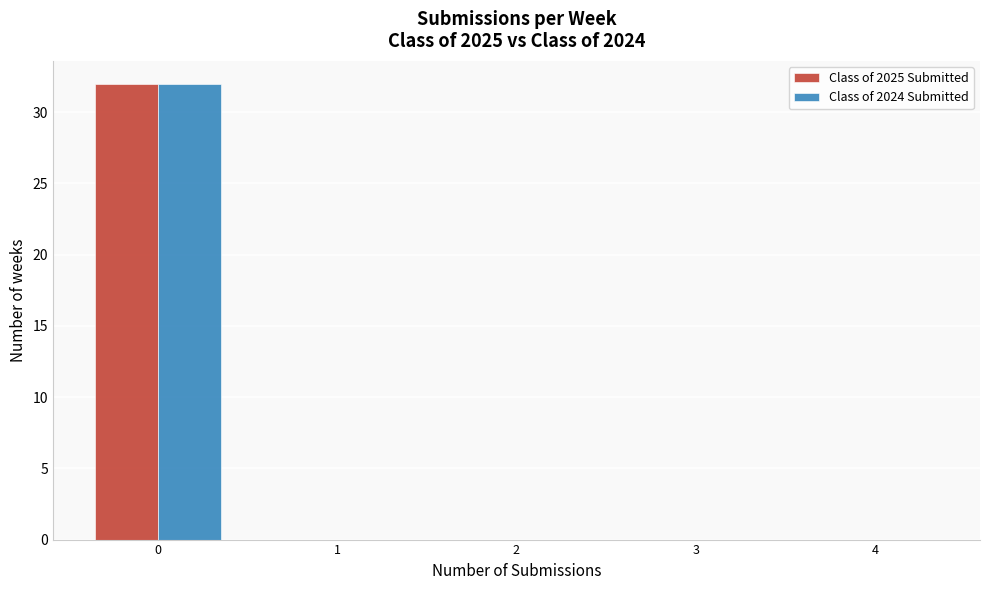

Reading left to right, list every range on the x-axis with the height of the bar of each series over it. The values are not printed on the chart, so give them approximately, as read against the axis.

-0.5 to 0.5: Class of 2025 Submitted=32	Class of 2024 Submitted=32
0.5 to 1.5: Class of 2025 Submitted=0	Class of 2024 Submitted=0
1.5 to 2.5: Class of 2025 Submitted=0	Class of 2024 Submitted=0
2.5 to 3.5: Class of 2025 Submitted=0	Class of 2024 Submitted=0
3.5 to 4.5: Class of 2025 Submitted=0	Class of 2024 Submitted=0